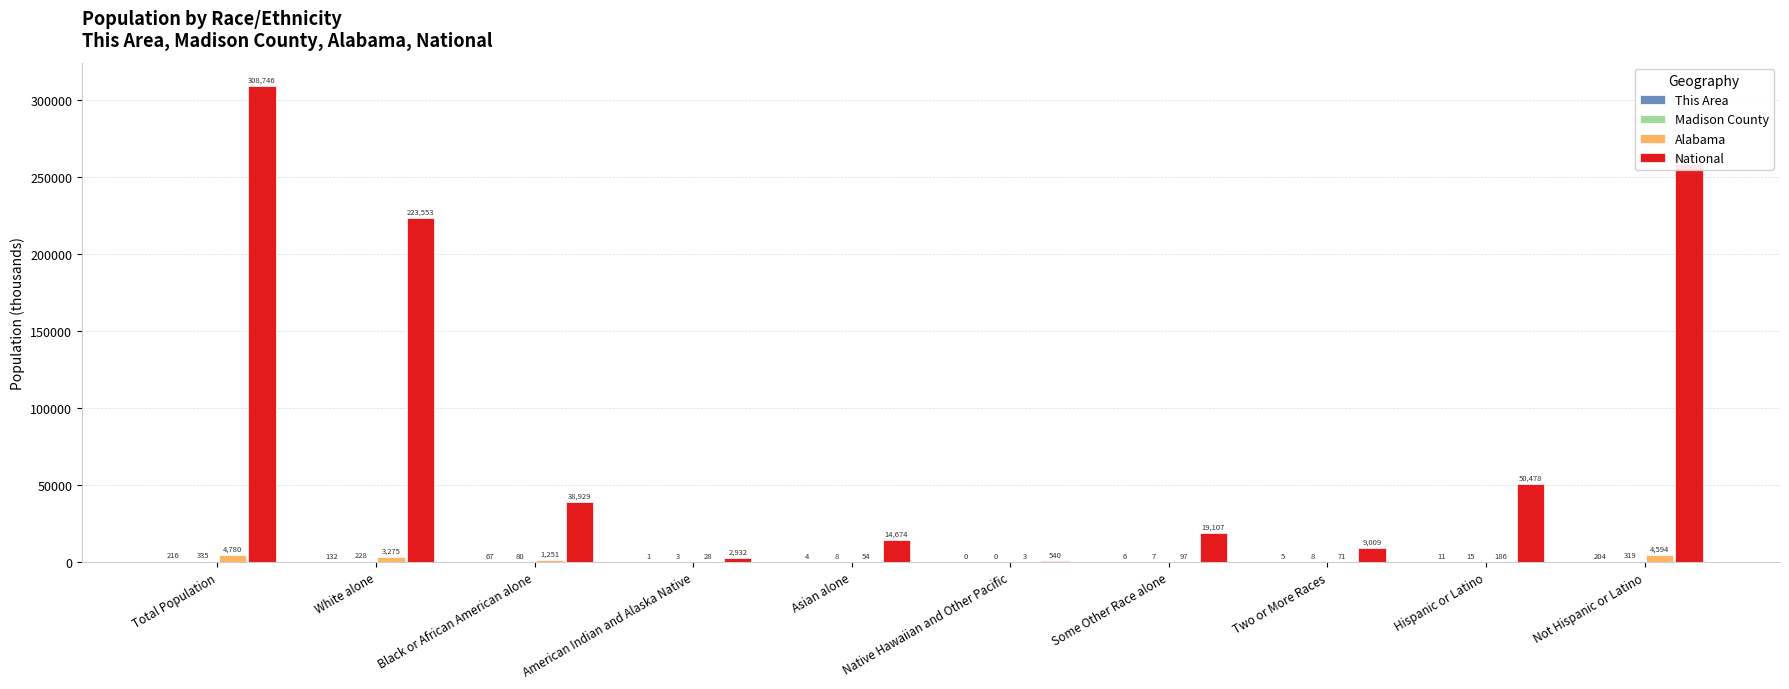

Which series changed the most between Total Population and Two or More Races?

National